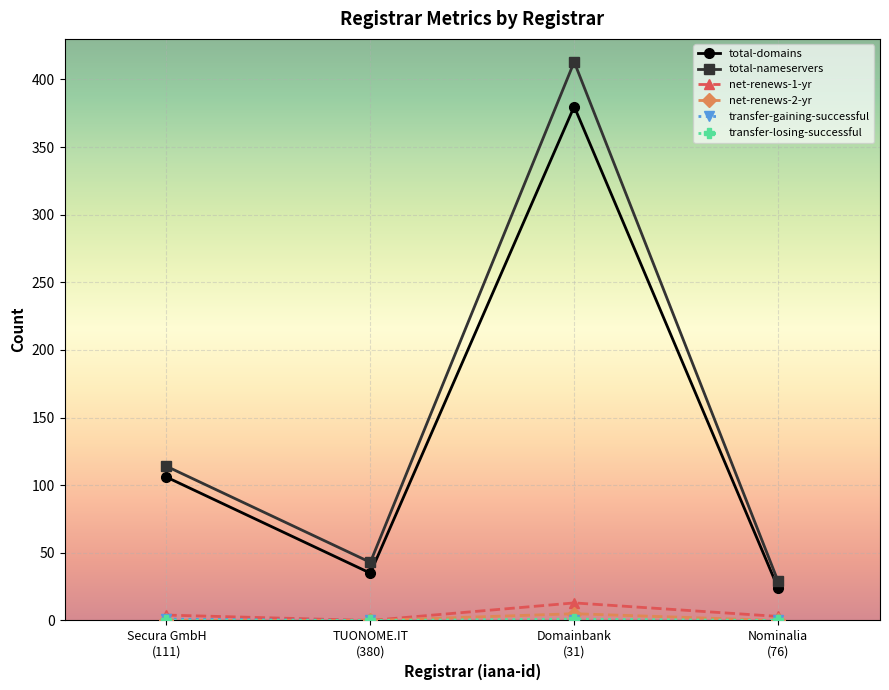

True or false: total-domains has more than 2 points higher than both neighbors.

False